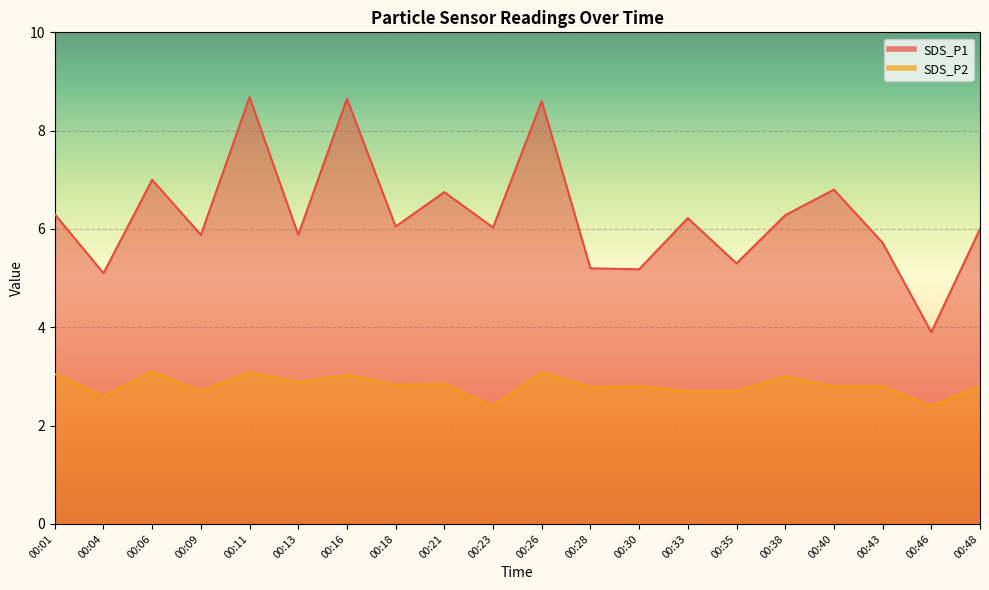

How many series are shown in this chart?

2